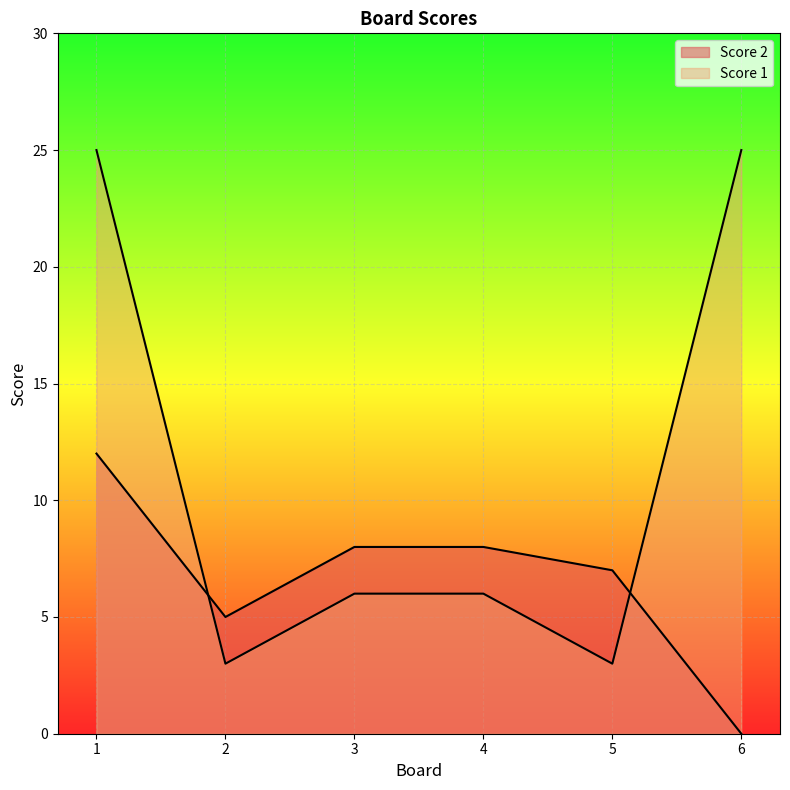

How many times do Score 2 and Score 1 cross each other?

2